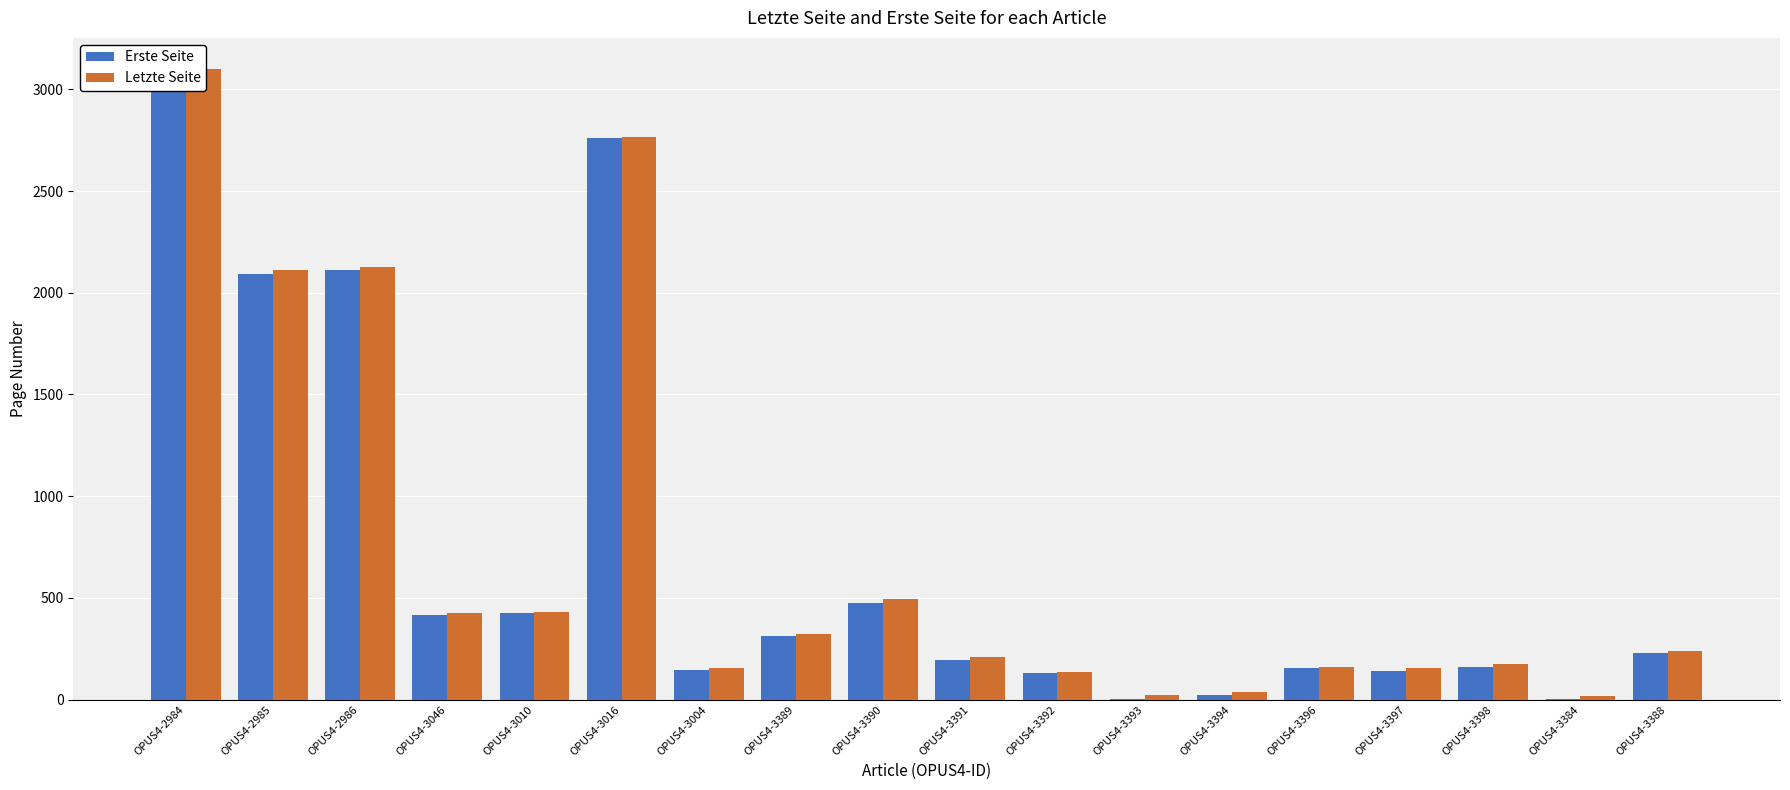

How many bars are there in total?

36